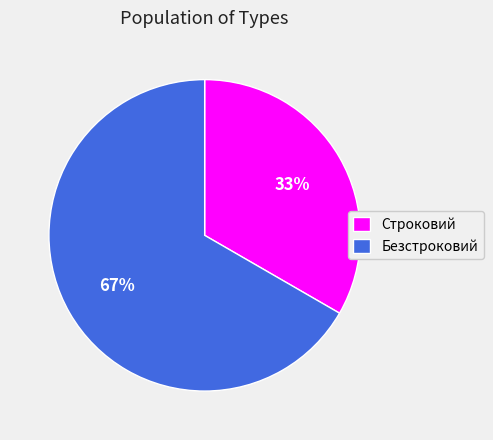

Is it true that Строковий is 20% of the pie?

False